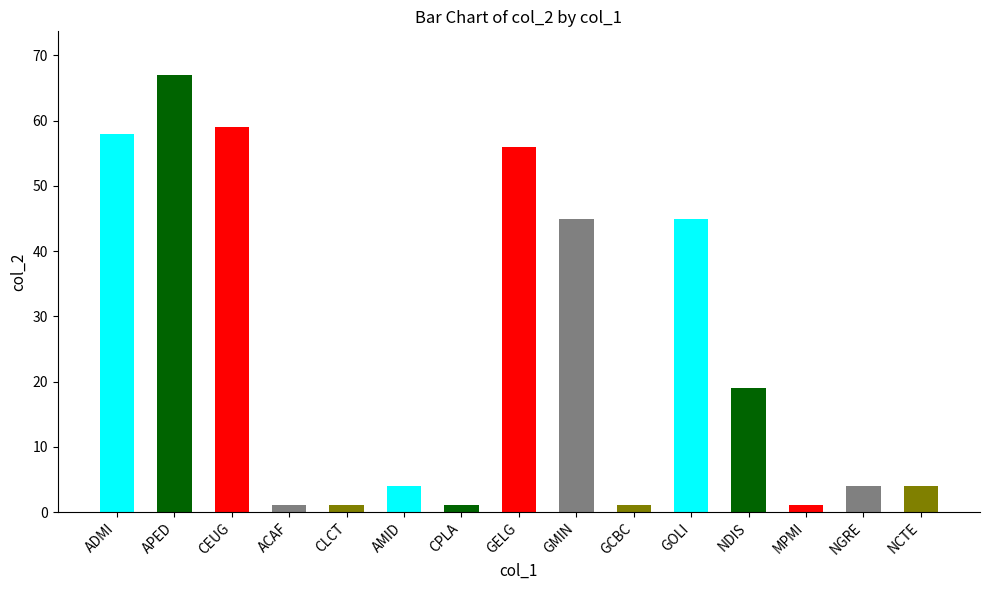

Which category has the highest value across all series?

APED